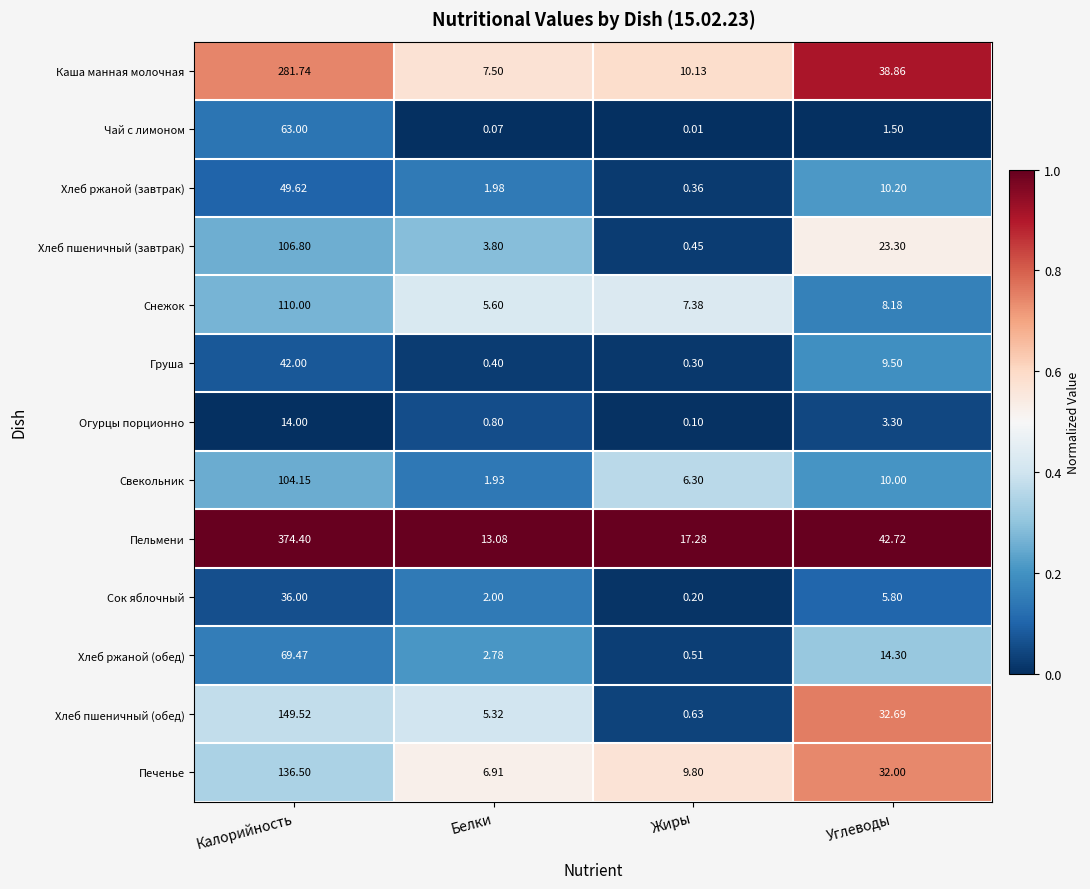

At which category is the sum across all series the highest?

Калорийность